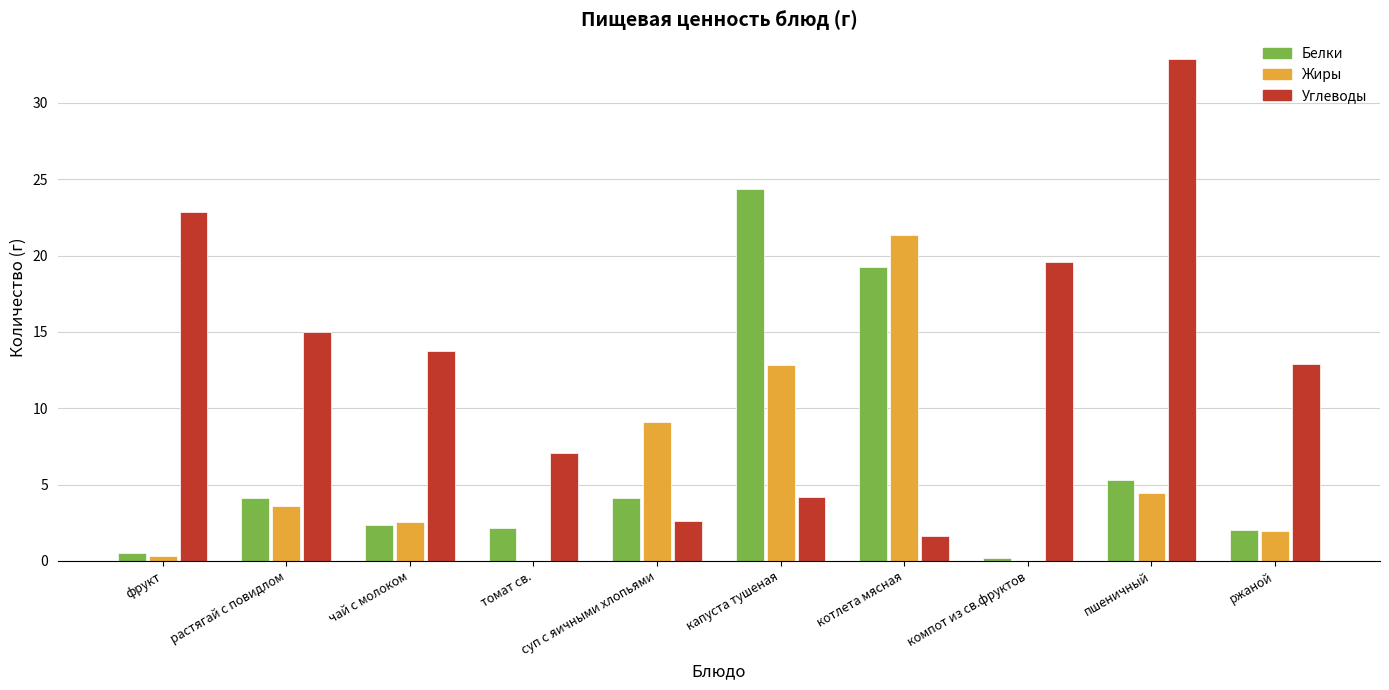

At which label does Углеводы first exceed 13?

фрукт